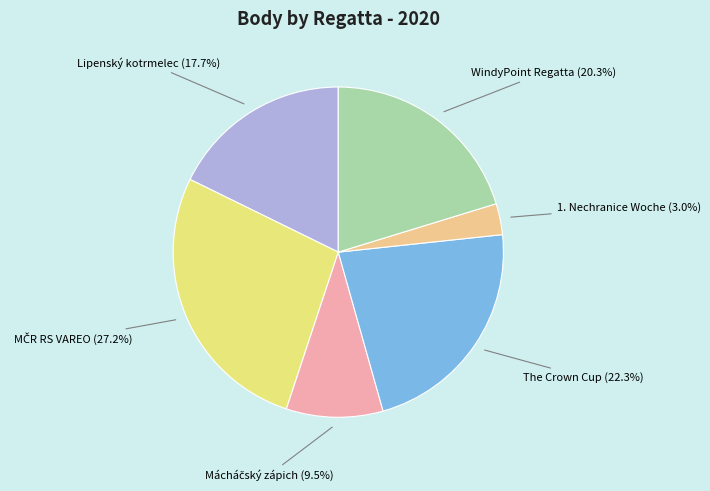

Is there a majority slice in this chart?

No